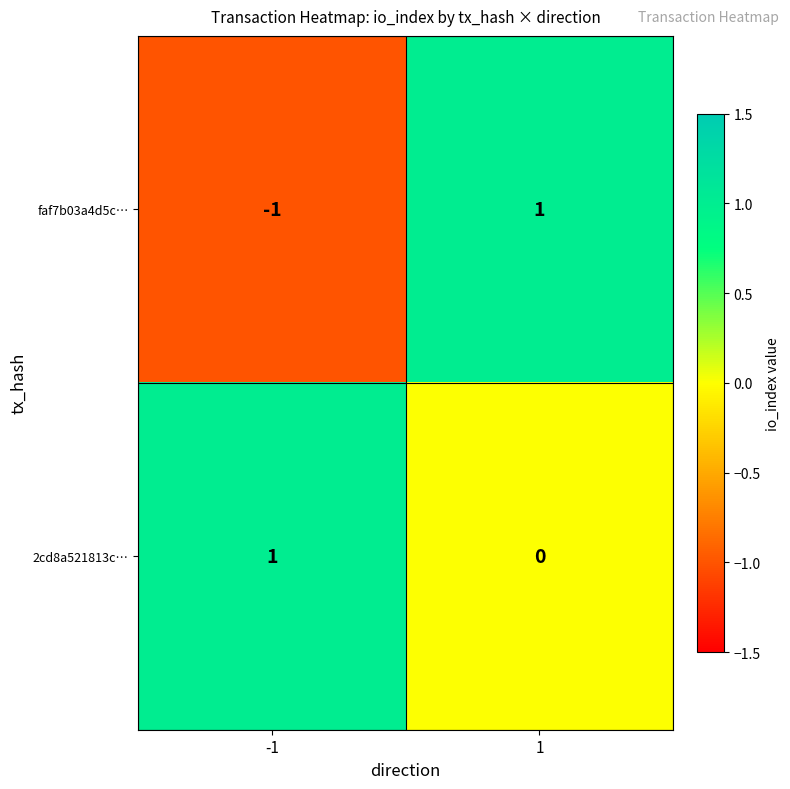

What is the difference between the highest and lowest values at -1?

2